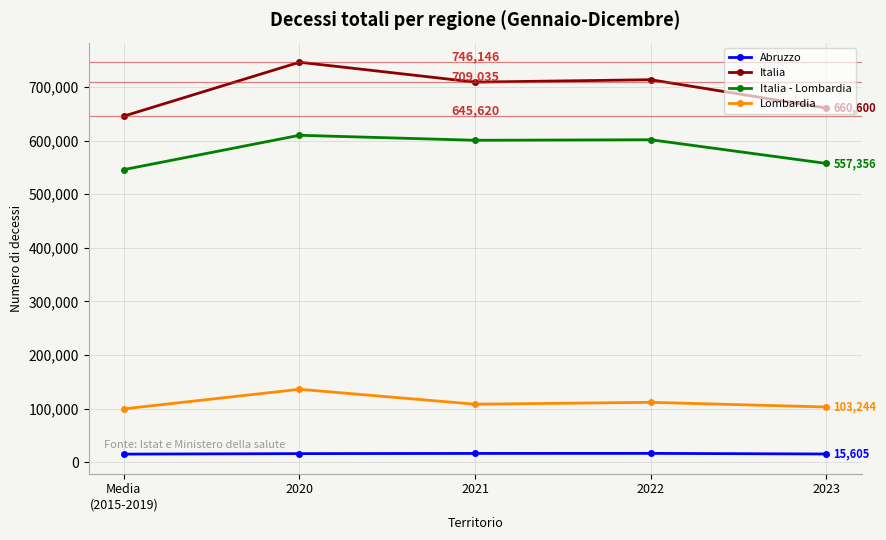

What is the label of the 1st point from the left?

Media
(2015-2019)